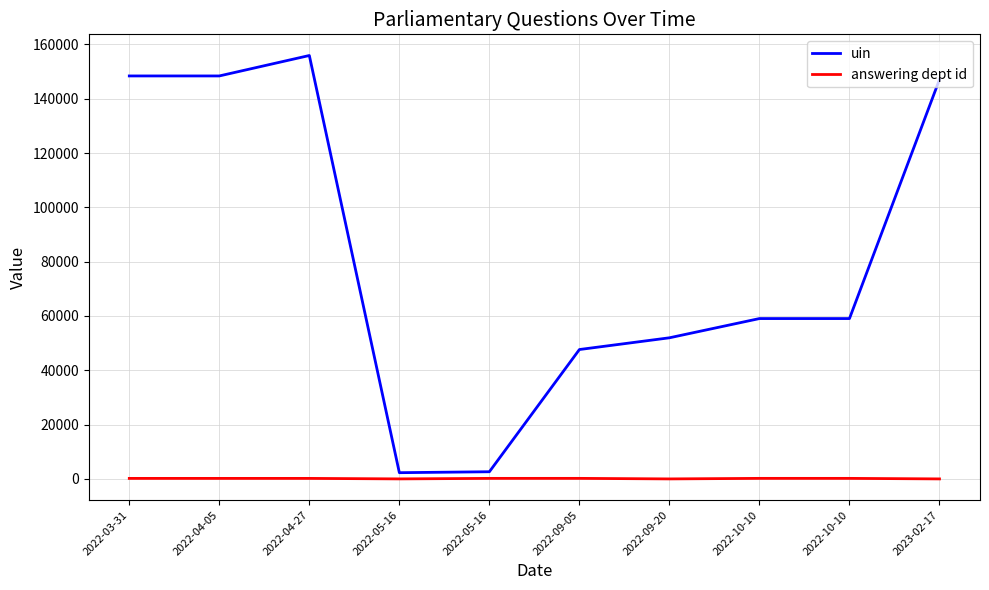

Does the chart display data point markers on the line(s)?

No